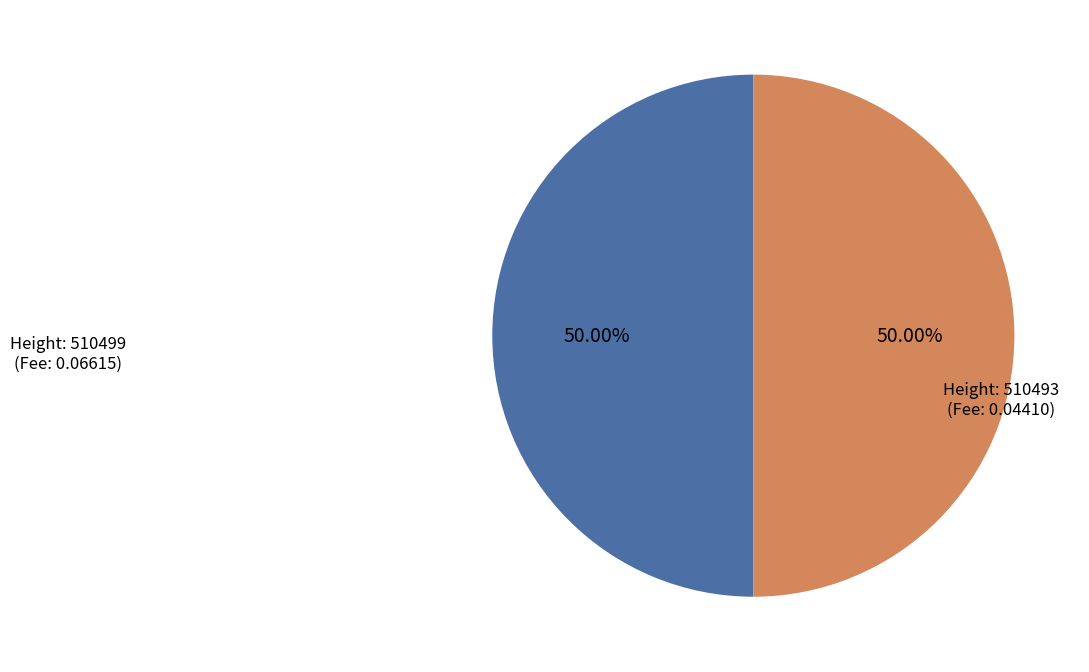

How many slices are in this pie chart?

2